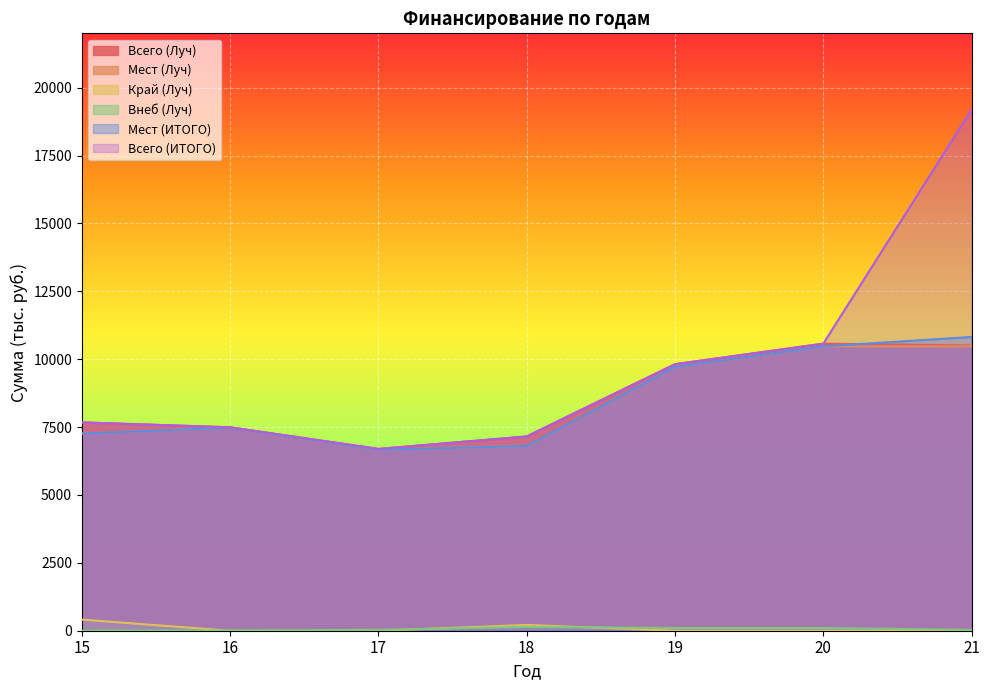

What is the value of the Мест (ИТОГО) point at the 5th from the left?

9715.4